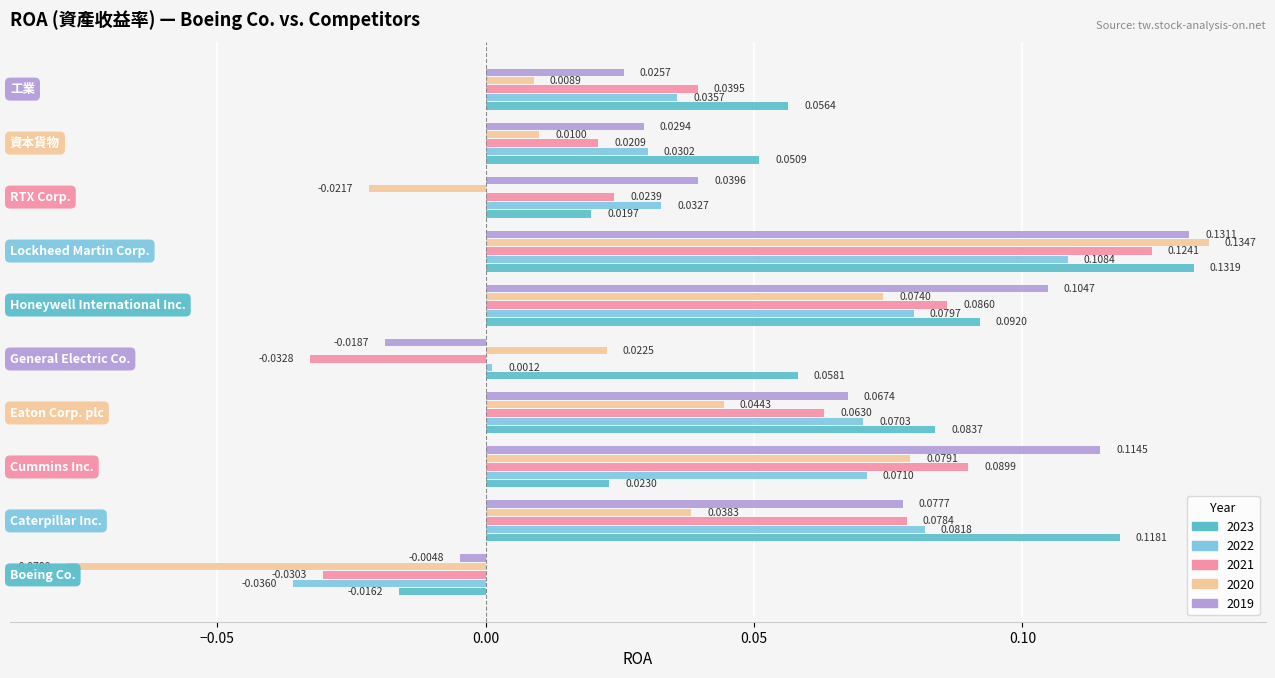

Which series has the largest total across all categories?

2023